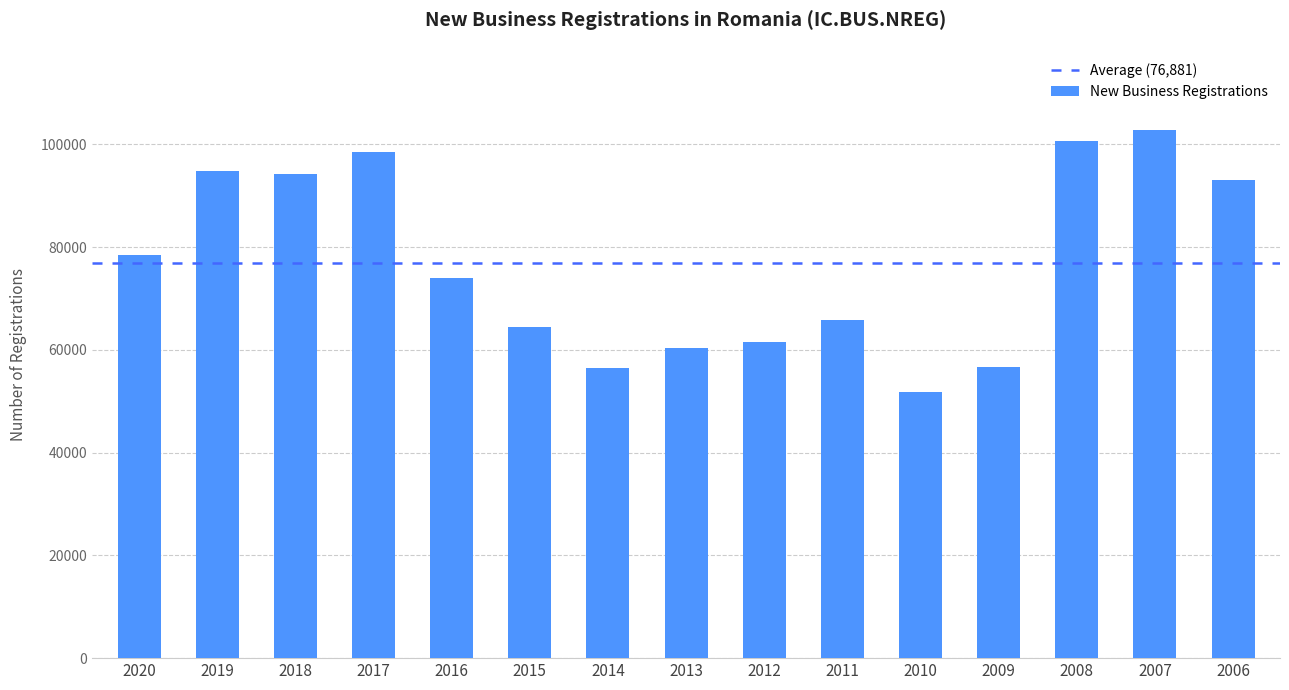

The value at 2007 is 102745. True or false?

True